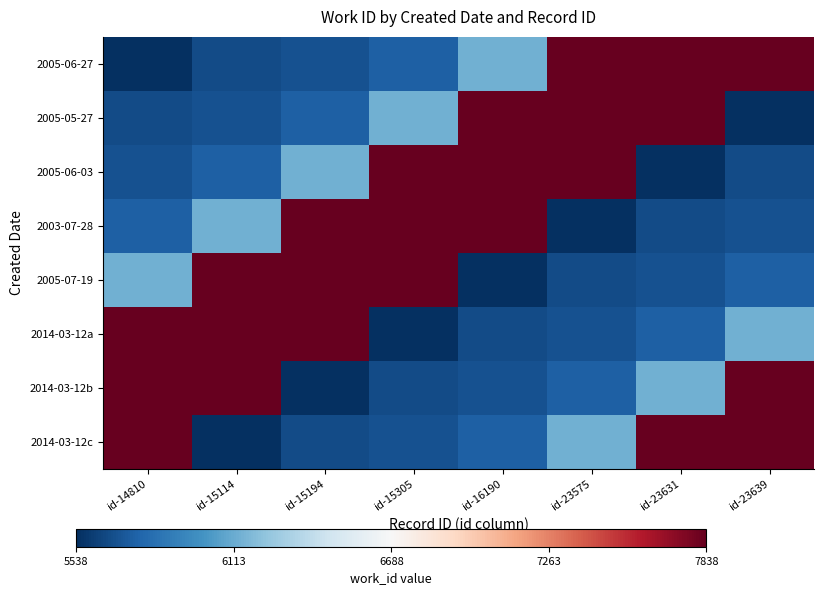

Which category has the highest value across all series?

id-23639